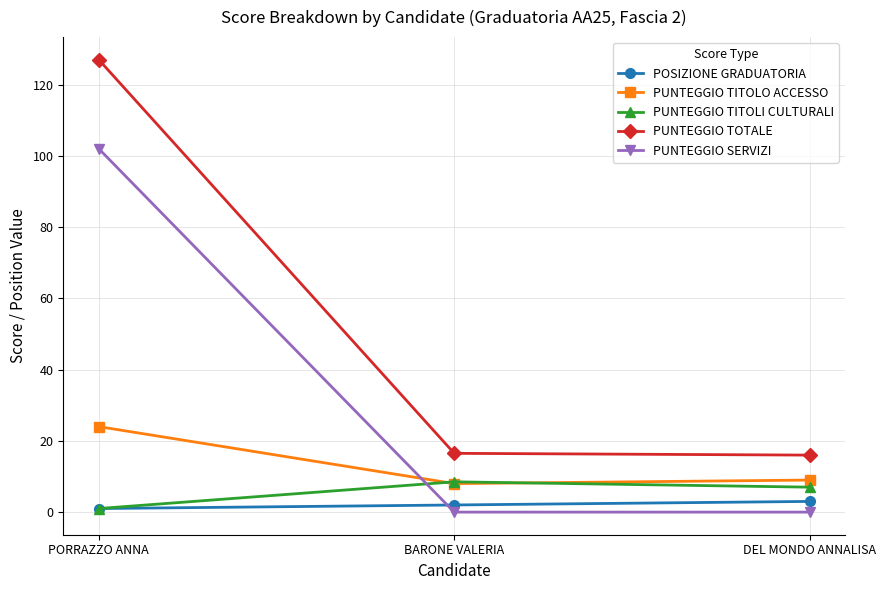

Is the value of PUNTEGGIO SERVIZI at DEL MONDO ANNALISA greater than the value of PUNTEGGIO TITOLI CULTURALI at BARONE VALERIA?

No